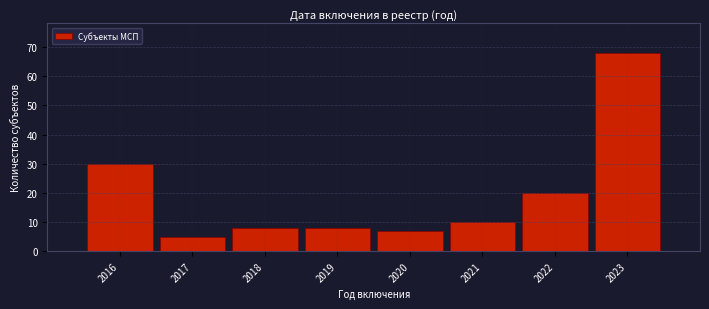

Reading right to left, extract all data points from this chart.

2023=68	2022=20	2021=10	2020=7	2019=8	2018=8	2017=5	2016=30